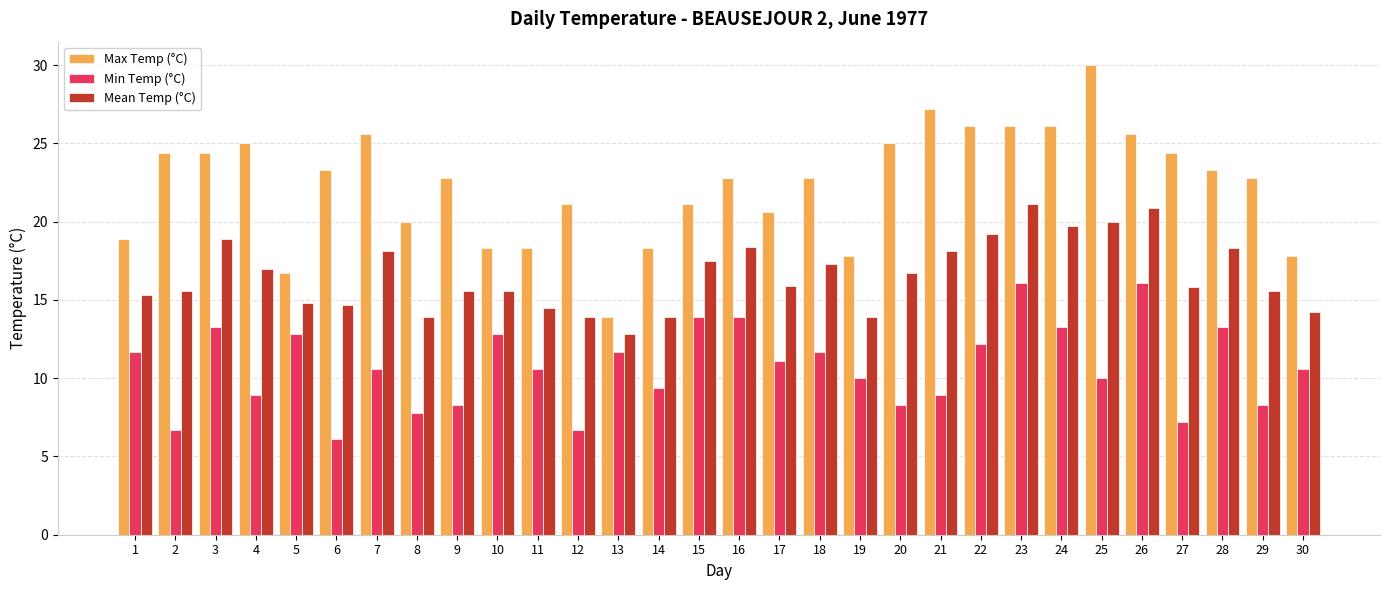

At 1, list the series in order from largest to smallest.

Max Temp (°C), Mean Temp (°C), Min Temp (°C)